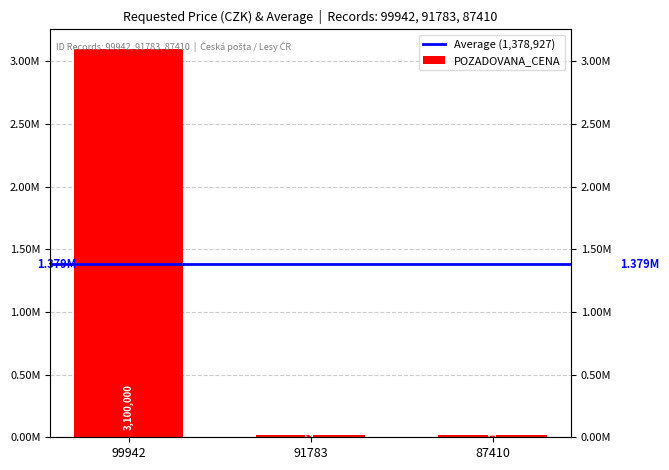

Reading left to right, extract all data points from this chart.

99942=3100000	91783=20120	87410=16660